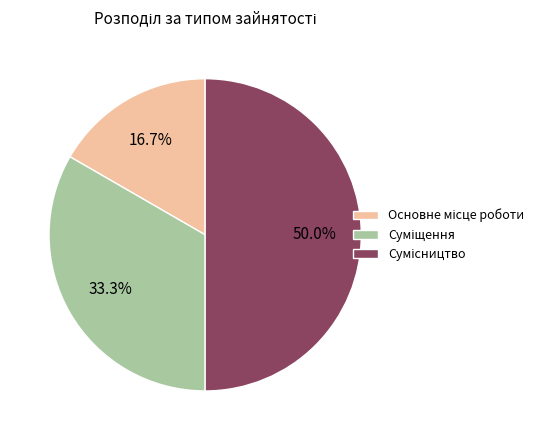

Which has a higher value, Основне місце роботи or Суміщення?

Суміщення